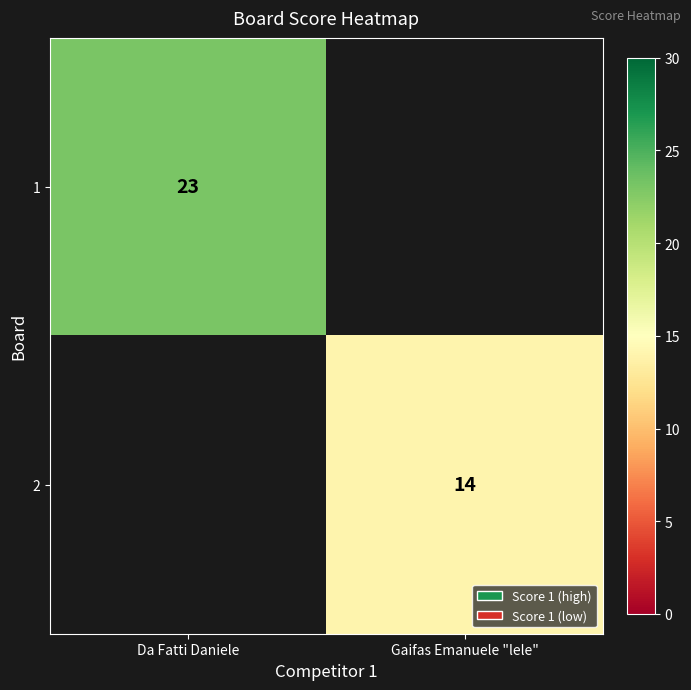

True or false: 2 has a value of 14 at Gaifas Emanuele "lele".

True